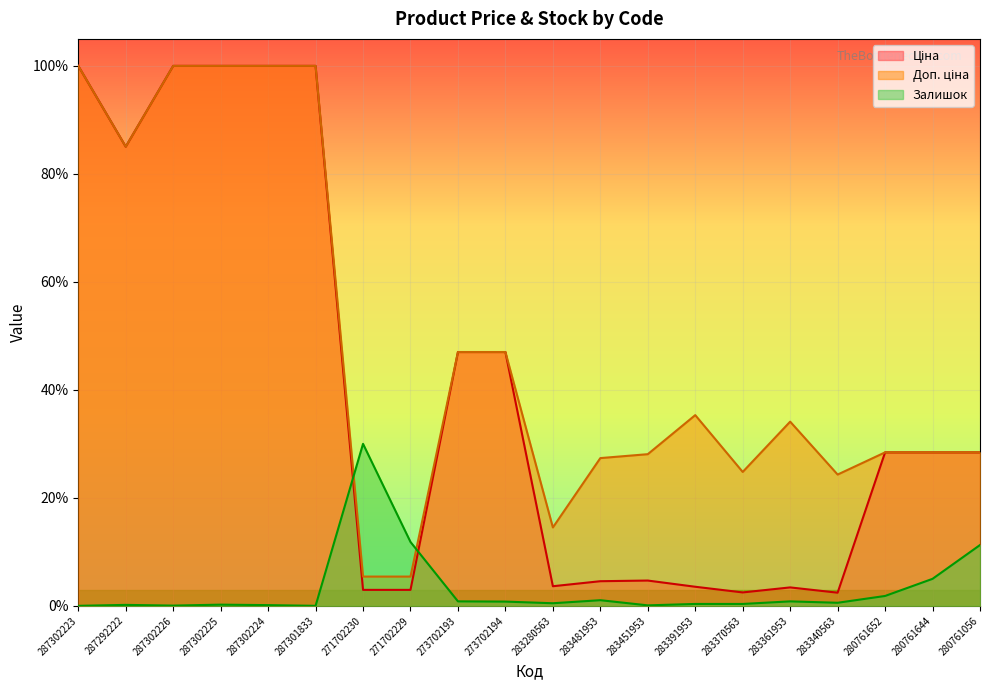

Rank the series at 283481953 from lowest to highest value.

Залишок, Ціна, Доп. ціна